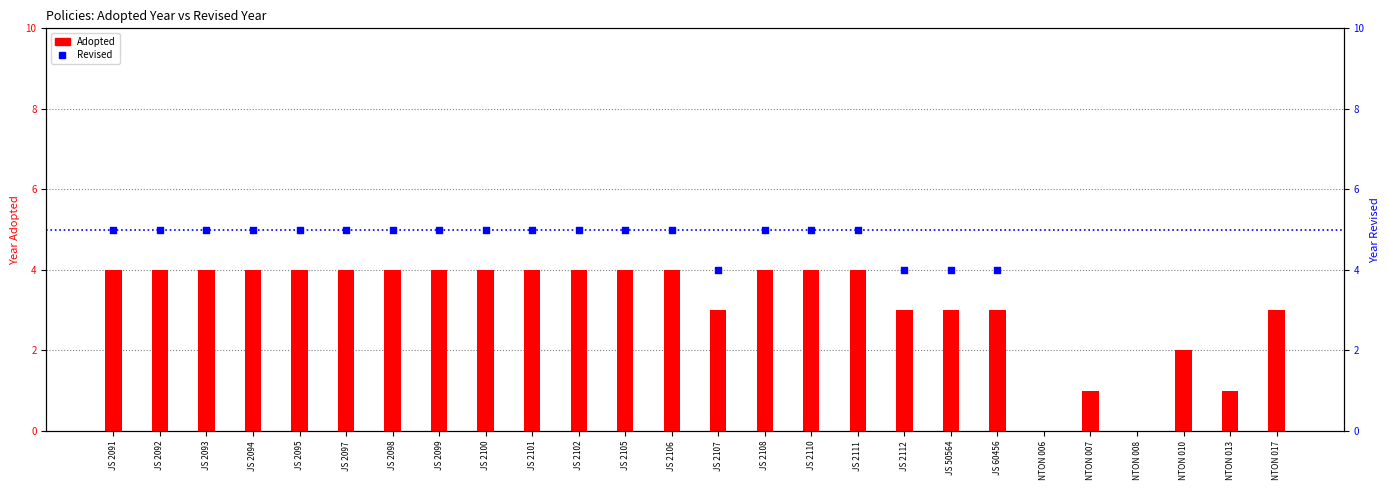

What is the total value across all series at JS 2101?

9.0